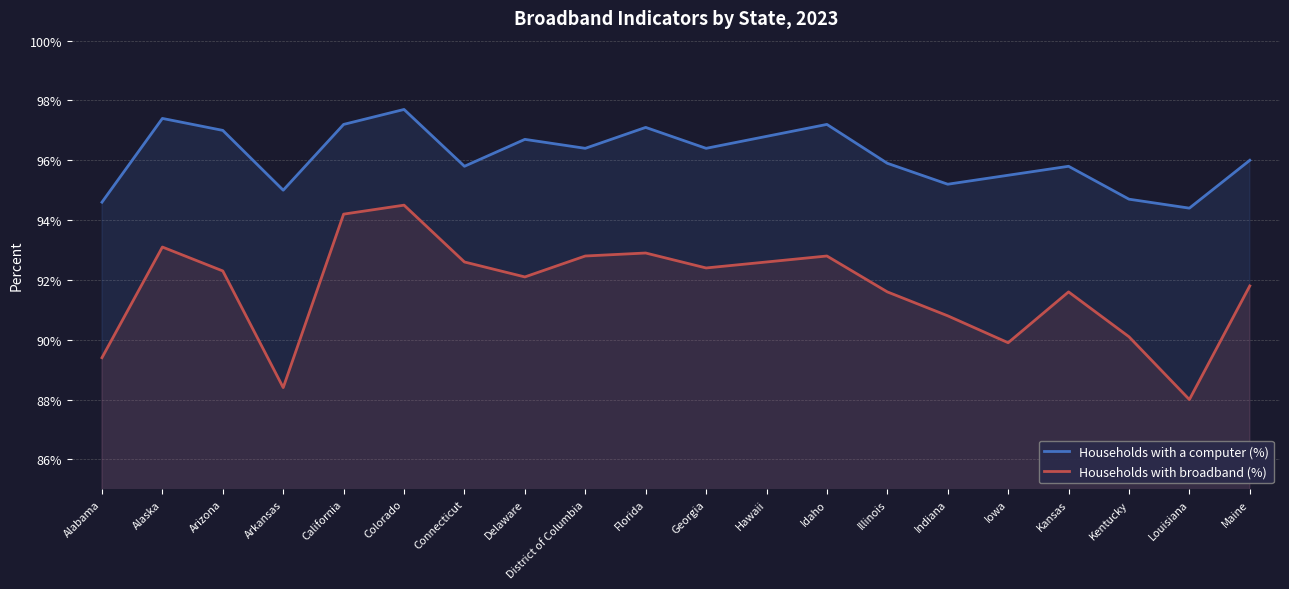

At which label does Households with broadband (%) reach its minimum?

Louisiana